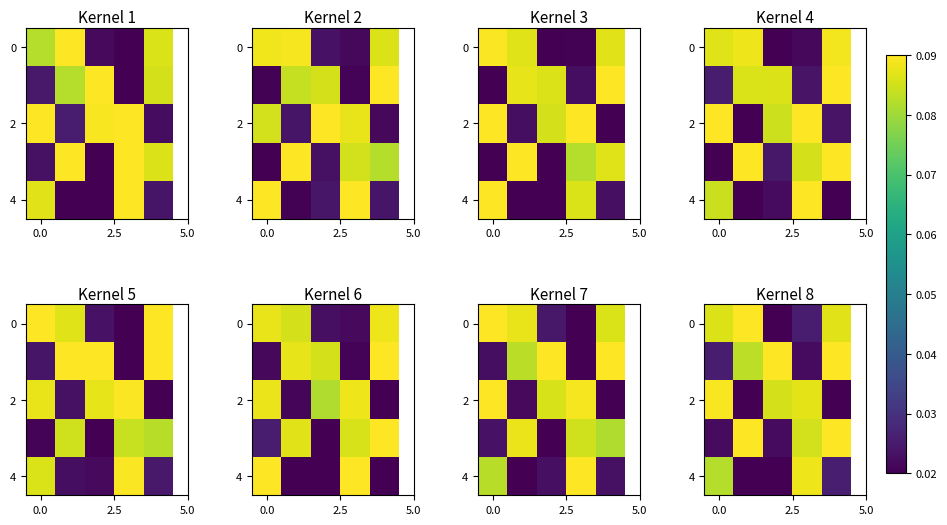

What is the maximum value for 2?

0.1